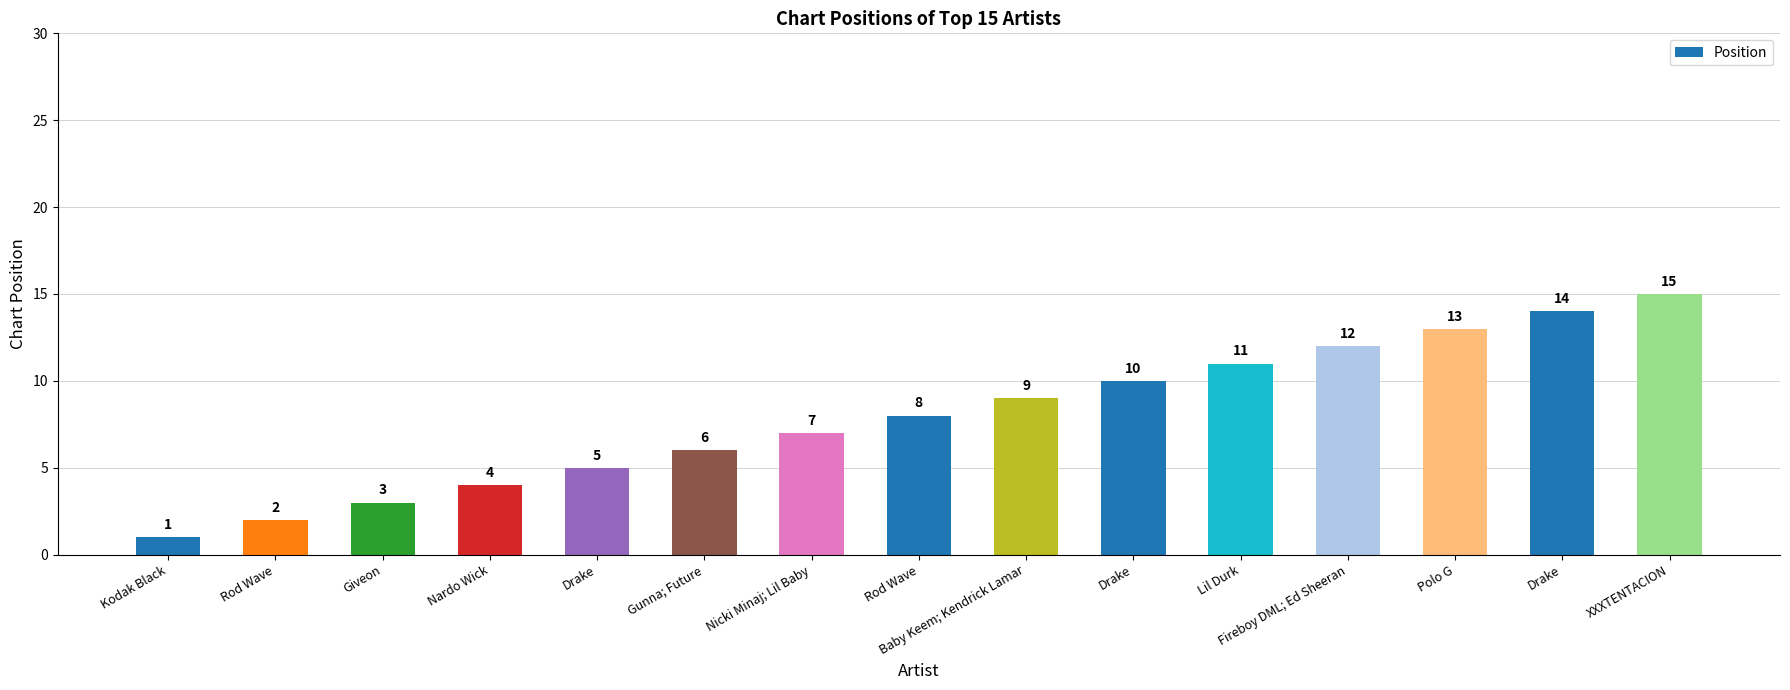

Are the bars horizontal?

No